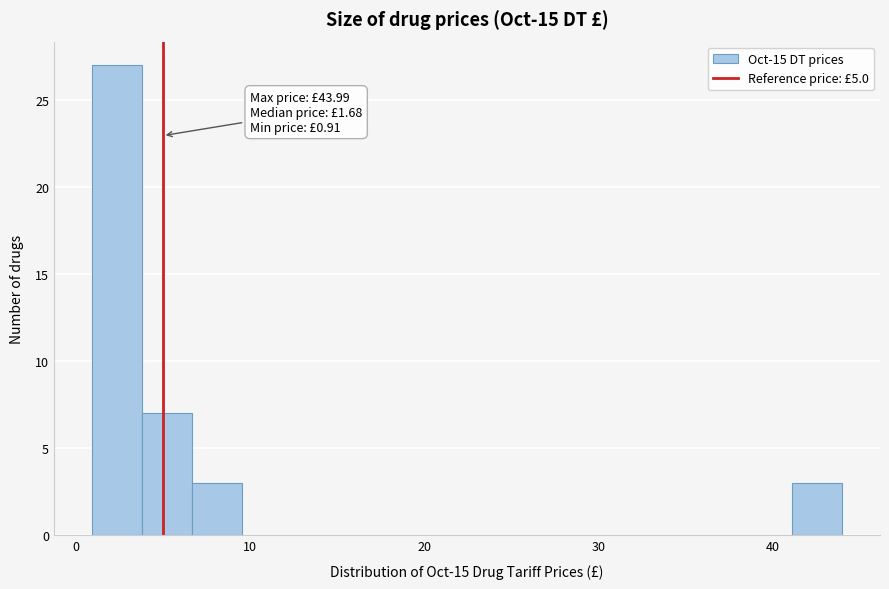

Read against the x-axis, roughly where is the centre of the tallest bar?

2